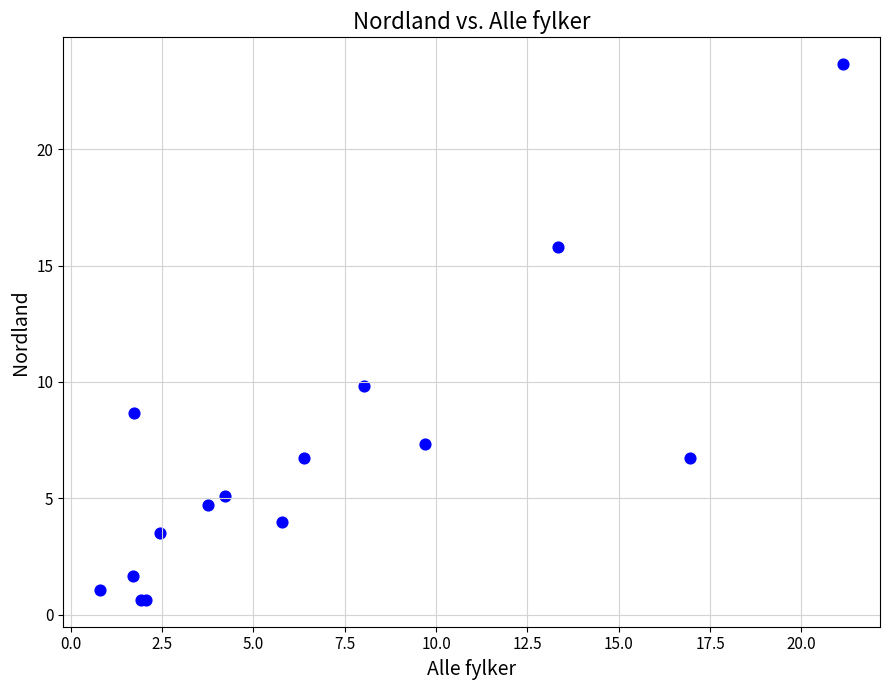

What Y value in the scatter plot is closest to 12?

9.8